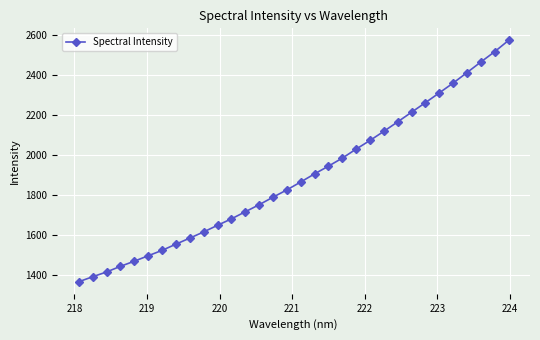

What is the greatest value displayed?

2570.8